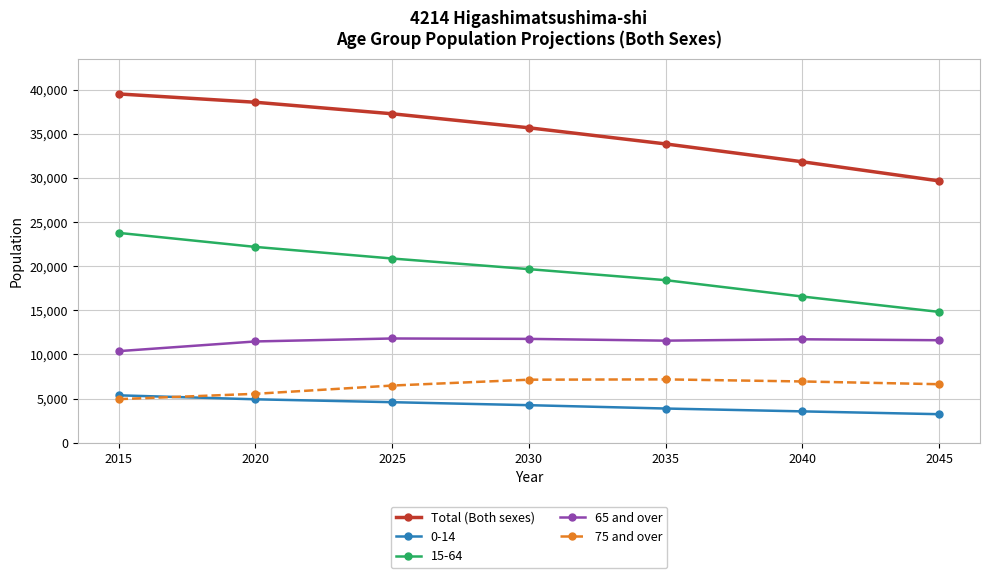

The Total (Both sexes) series shows 31821 at 2040. True or false?

True